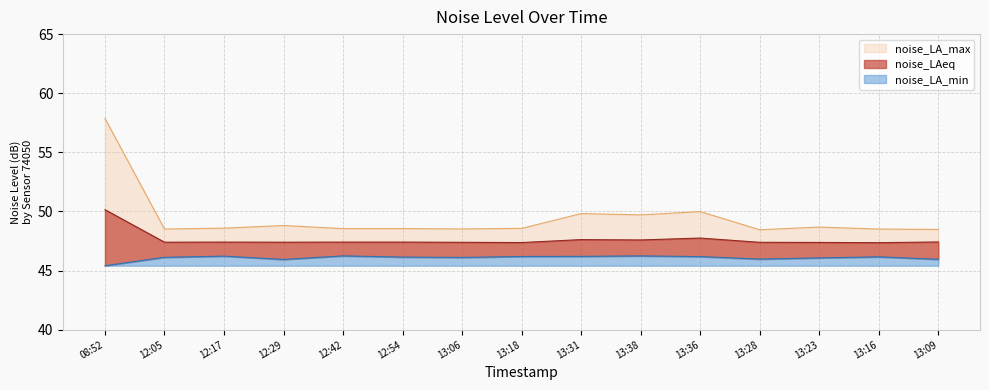

What are all the series names shown in the legend?

noise_LA_max, noise_LAeq, noise_LA_min